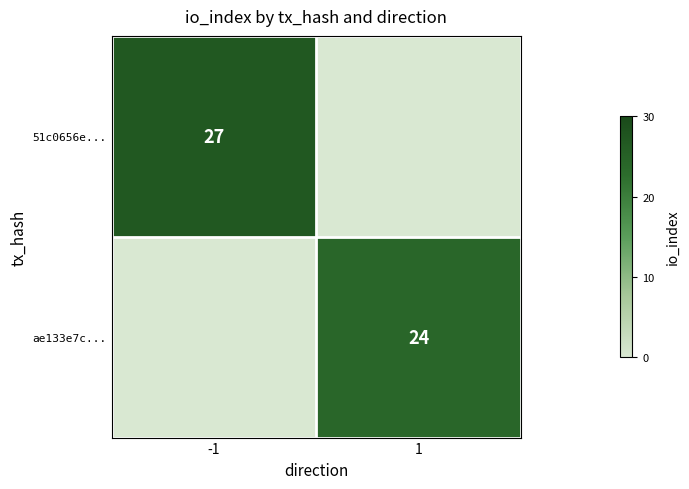

Is the value of 51c0656e... at -1 greater than the value of ae133e7c... at 1?

Yes